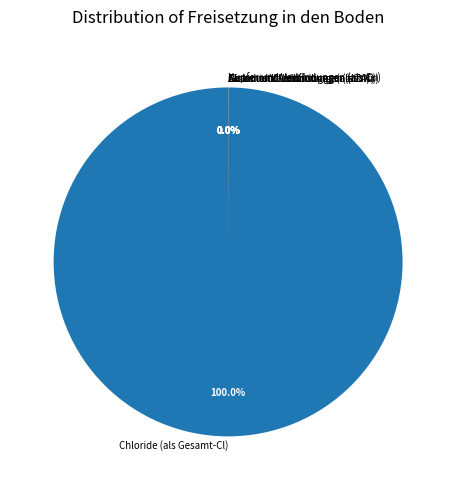

Is there any slice that represents more than half of the pie?

Yes